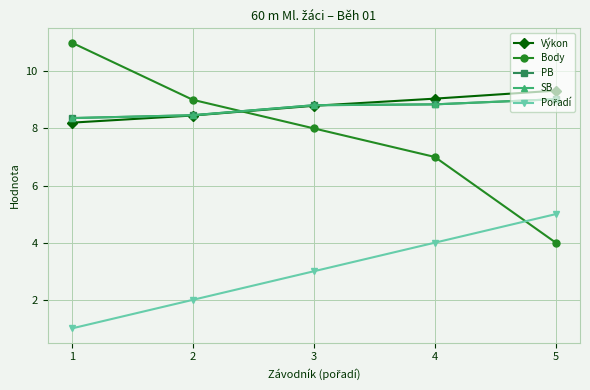

Is this an area chart (filled region under the line)?

No